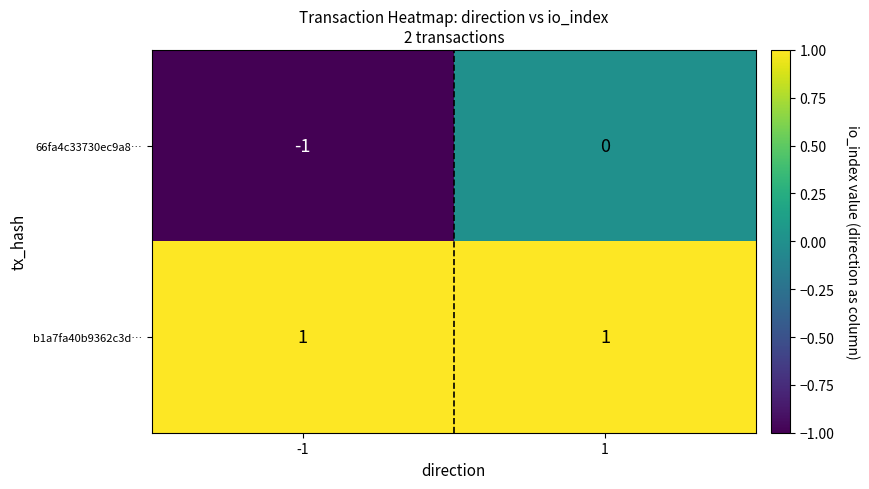

Rank the series by their average value, from lowest to highest.

66fa4c33730ec9a8…, b1a7fa40b9362c3d…